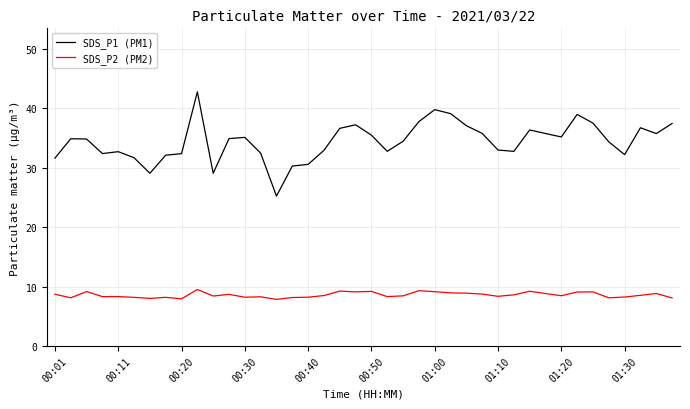

Which series has the largest range (max minus min)?

SDS_P1 (PM1)